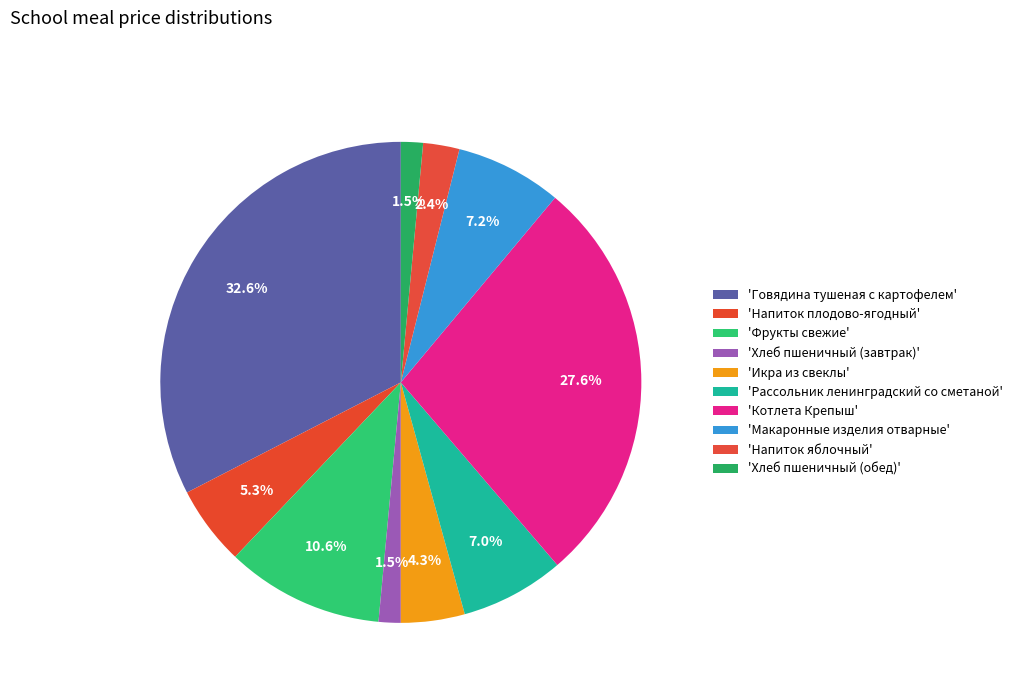

Rank the categories by value from lowest to highest.

Хлеб пшеничный (завтрак), Хлеб пшеничный (обед), Напиток яблочный, Икра из свеклы, Напиток плодово-ягодный, Рассольник ленинградский со сметаной, Макаронные изделия отварные, Фрукты свежие, Котлета Крепыш, Говядина тушеная с картофелем